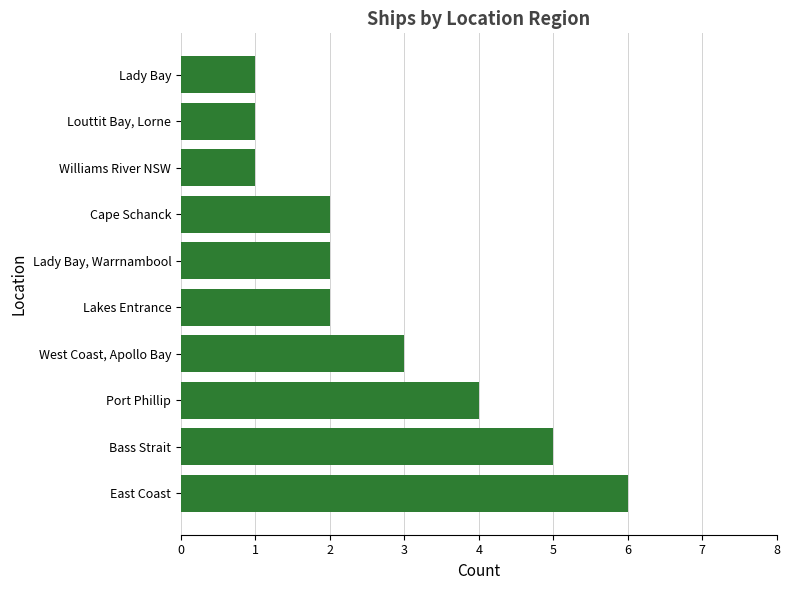

What is the difference between the second highest and minimum values?

4